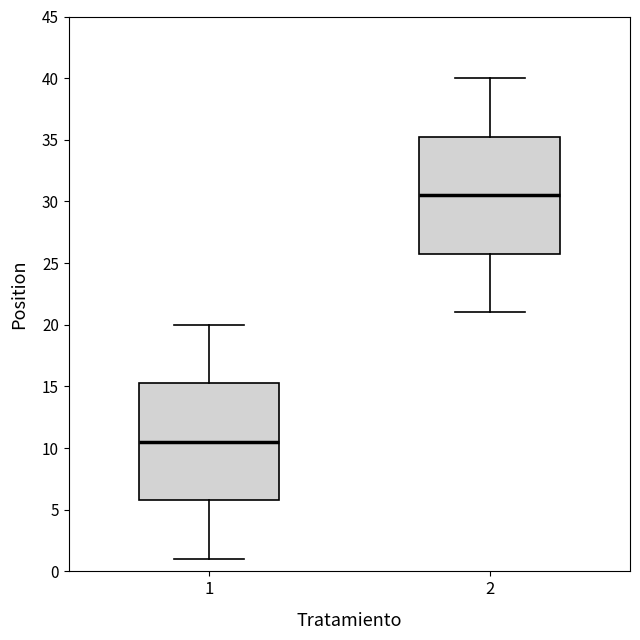

Reading left to right, read every box against the y-axis: the position of its median line, the range the box covers, and the ends of its whiskers. The values are not printed on the chart, so give them approximately, as read against the axis.

1: median 10.5, box 6.0 to 15.5, whiskers 1.0 to 20.0
2: median 30.5, box 26.0 to 35.5, whiskers 21.0 to 40.0